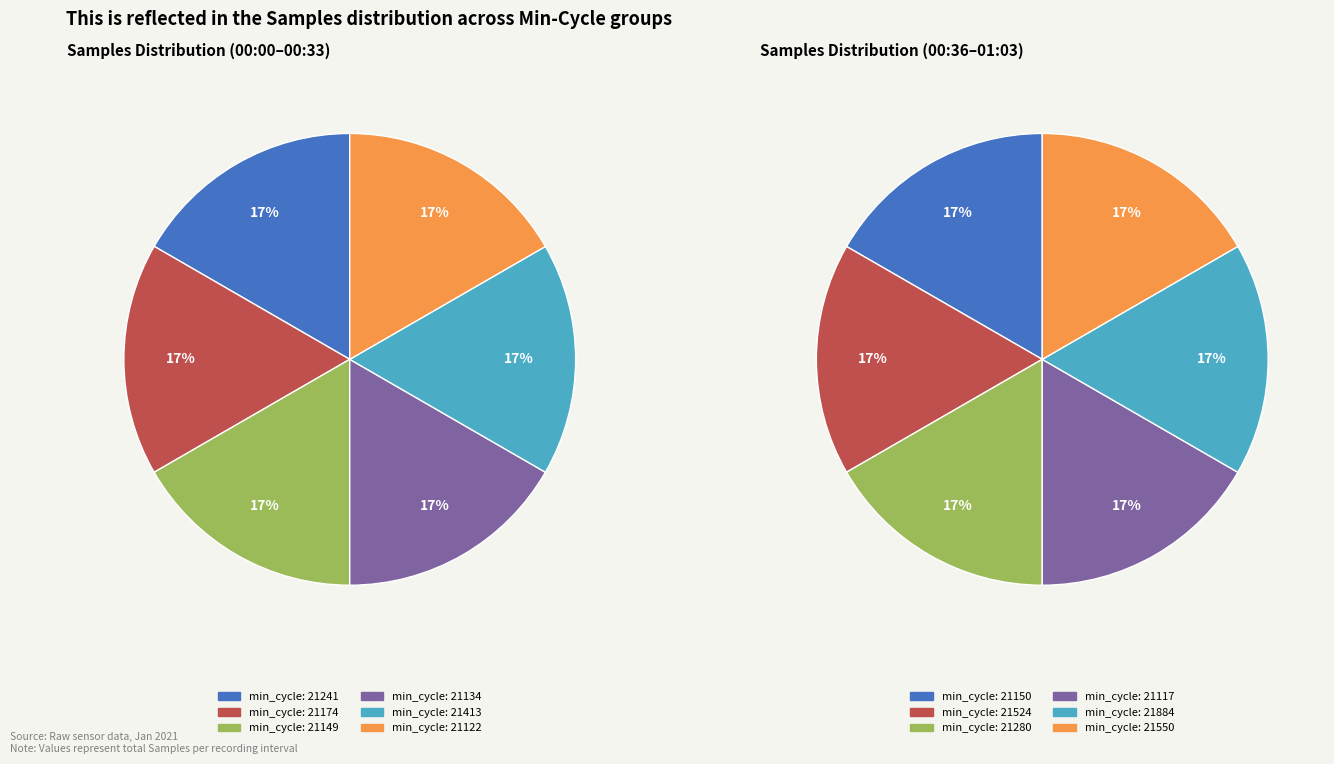

Is there any slice that represents more than half of the pie?

No